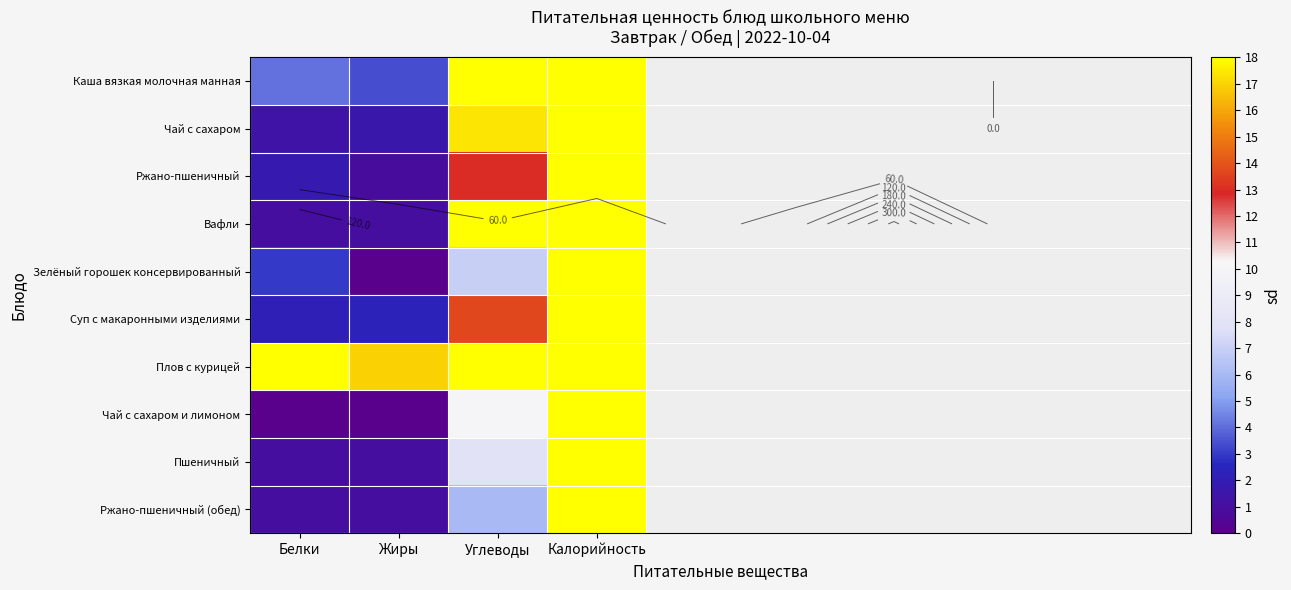

What is the approximate value of Пшеничный at Углеводы?

8.0